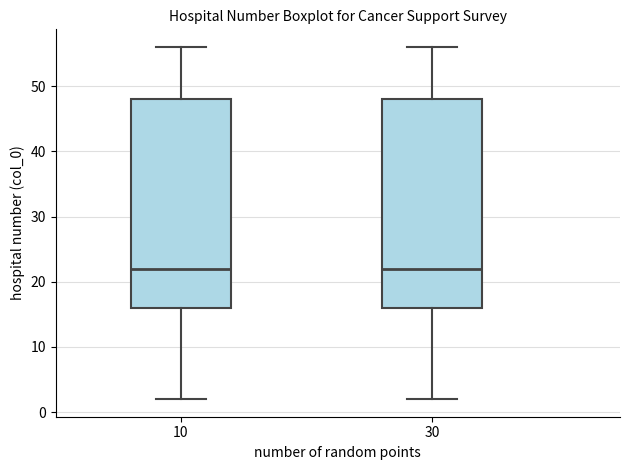

Reading left to right, read every box against the y-axis: the position of its median line, the range the box covers, and the ends of its whiskers. The values are not printed on the chart, so give them approximately, as read against the axis.

10: median 22, box 16 to 48, whiskers 2 to 56
30: median 22, box 16 to 48, whiskers 2 to 56